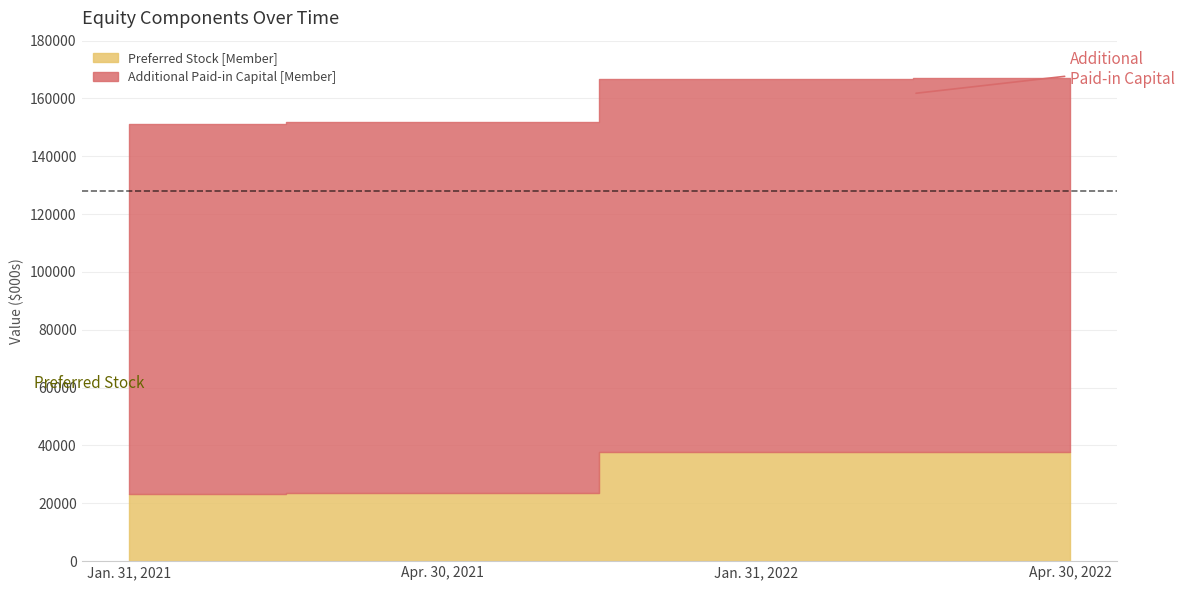

What is the label of the 1st point from the left?

Jan. 31, 2021